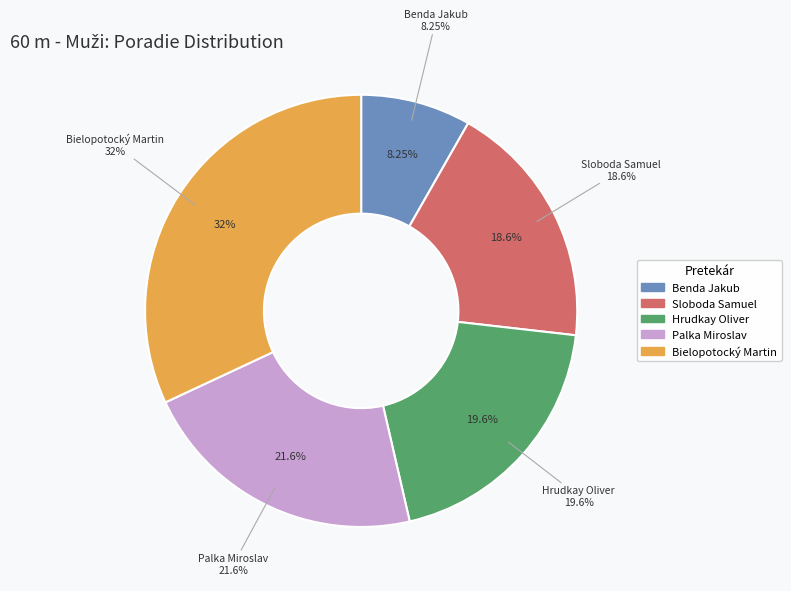

Which slice is the smallest?

Benda Jakub